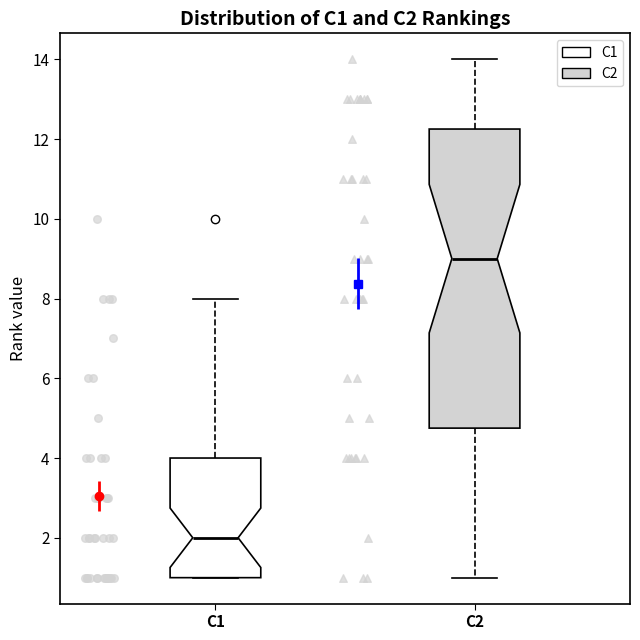

Reading left to right, transcribe this box plot: for each box, give where its median line is, the range the box spans, and where its two whiskers end, as read against the y-axis. The values are not printed on the chart, so give them approximately, as read against the axis.

C1: median 2.0, box 1.0 to 4.0, whiskers 1.0 to 8.0
C2: median 9.0, box 4.8 to 12.2, whiskers 1.0 to 14.0